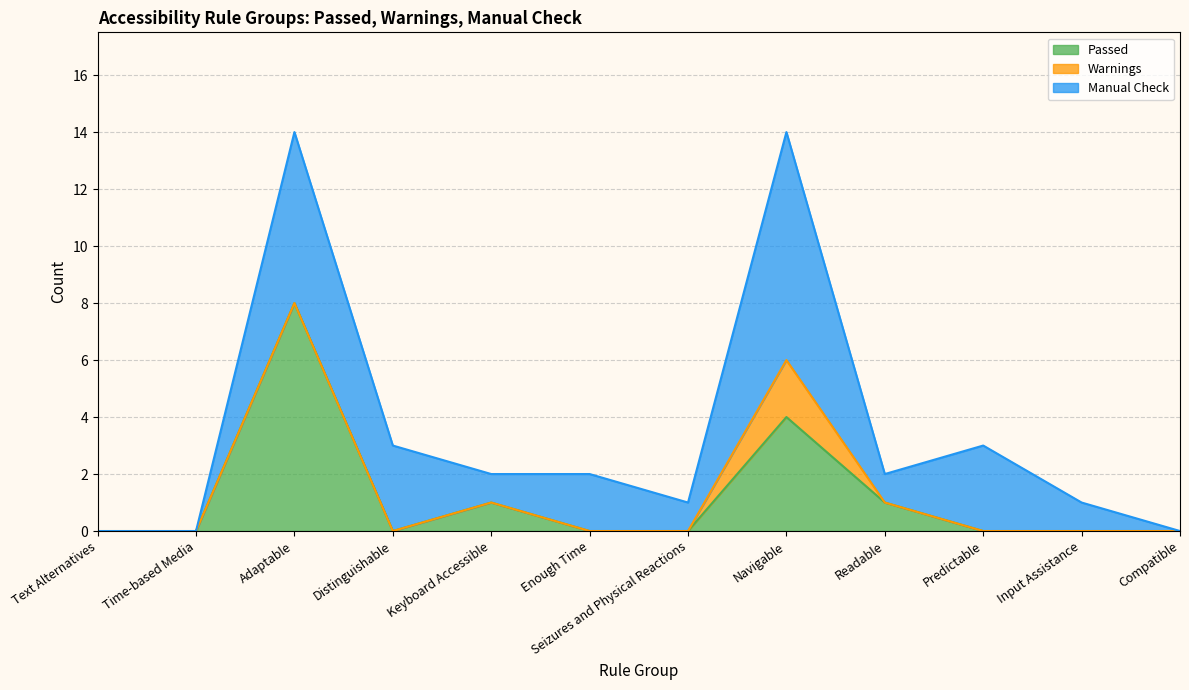

List the series in order of their peak value, highest first.

Passed, Manual Check, Warnings